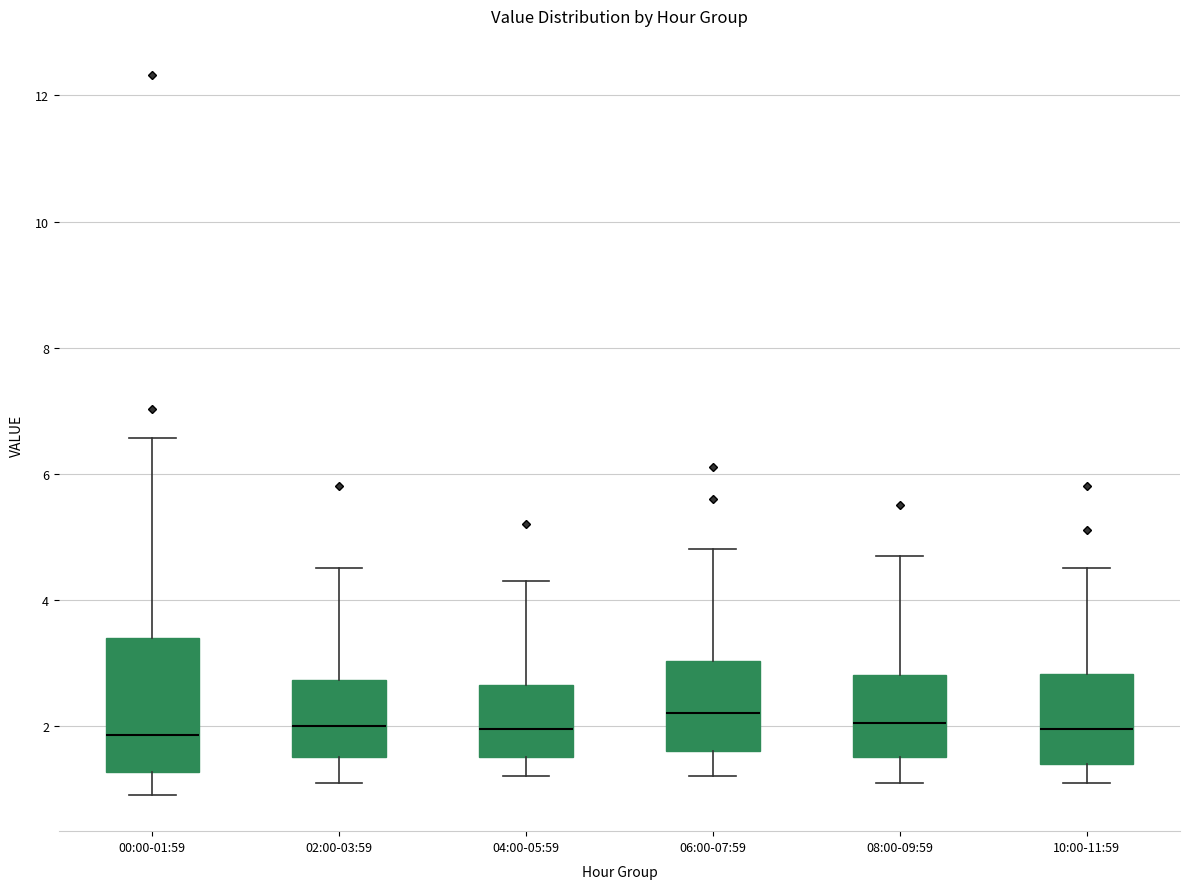

Reading left to right, transcribe this box plot: for each box, give where its median line is, the range the box spans, and where its two whiskers end, as read against the y-axis. The values are not printed on the chart, so give them approximately, as read against the axis.

00:00-01:59: median 1.8, box 1.2 to 3.4, whiskers 1.0 to 6.6
02:00-03:59: median 2.0, box 1.6 to 2.8, whiskers 1.2 to 4.6
04:00-05:59: median 2.0, box 1.6 to 2.6, whiskers 1.2 to 4.4
06:00-07:59: median 2.2, box 1.6 to 3.0, whiskers 1.2 to 4.8
08:00-09:59: median 2.0, box 1.6 to 2.8, whiskers 1.2 to 4.8
10:00-11:59: median 2.0, box 1.4 to 2.8, whiskers 1.2 to 4.6